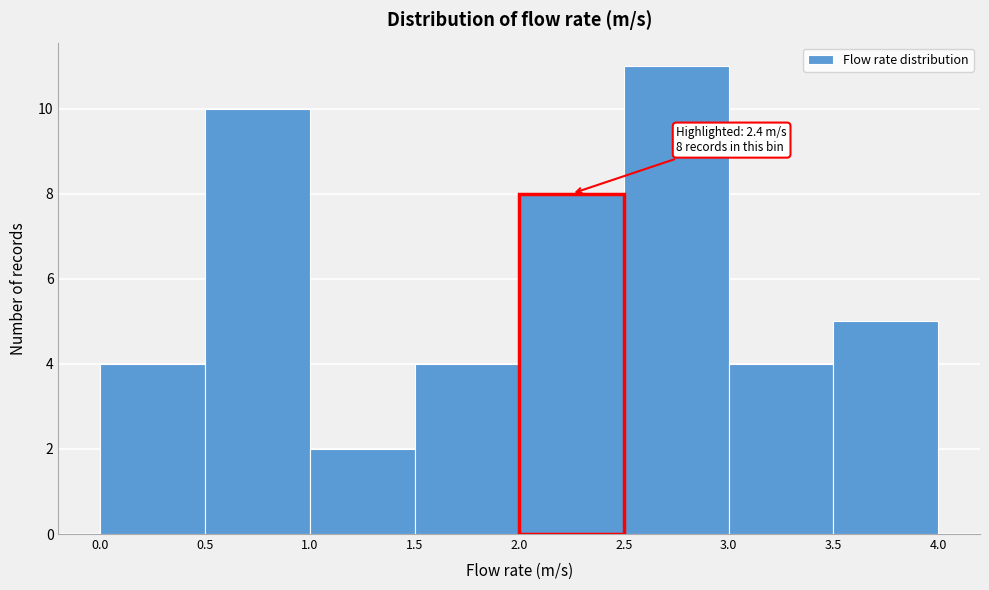

Which range on the x-axis has the tallest bar?

2.5 to 3.0